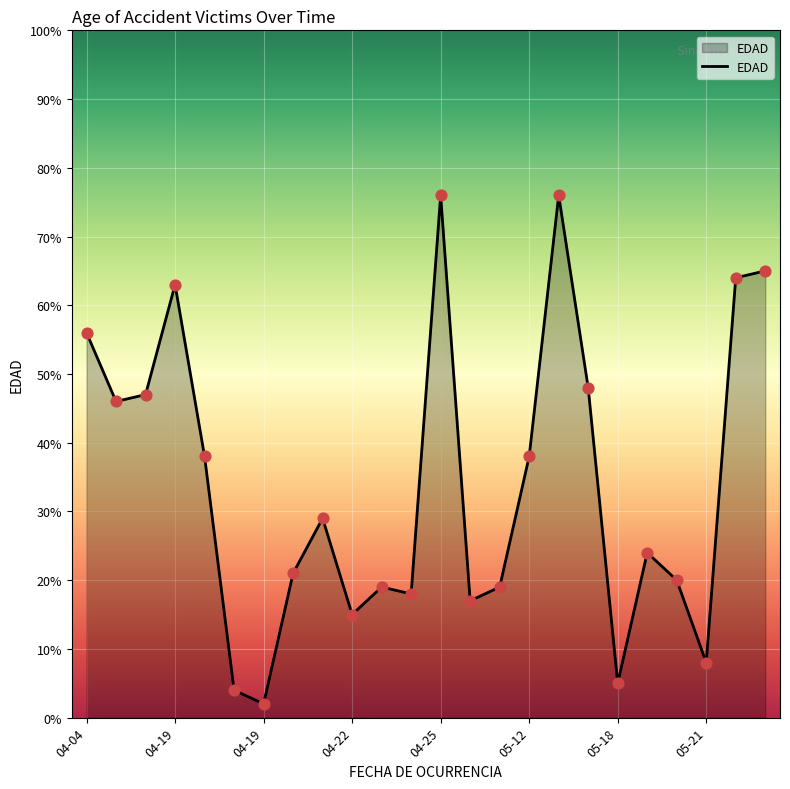

What is the difference between the maximum and minimum values?

74